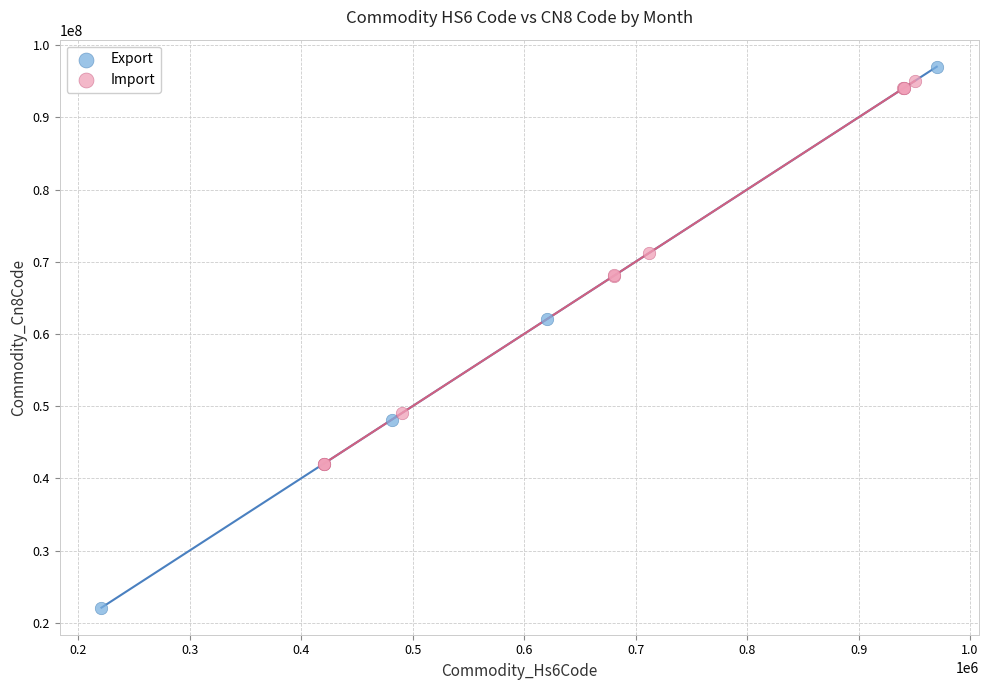

What are all the series names shown in the legend?

Export, Import